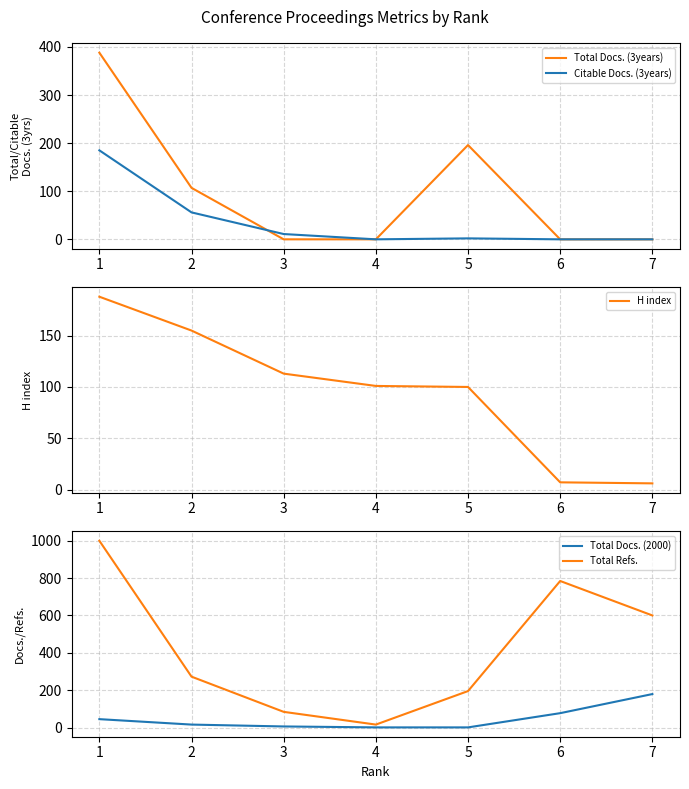

True or false: H index has a value of 101 at 4.

True